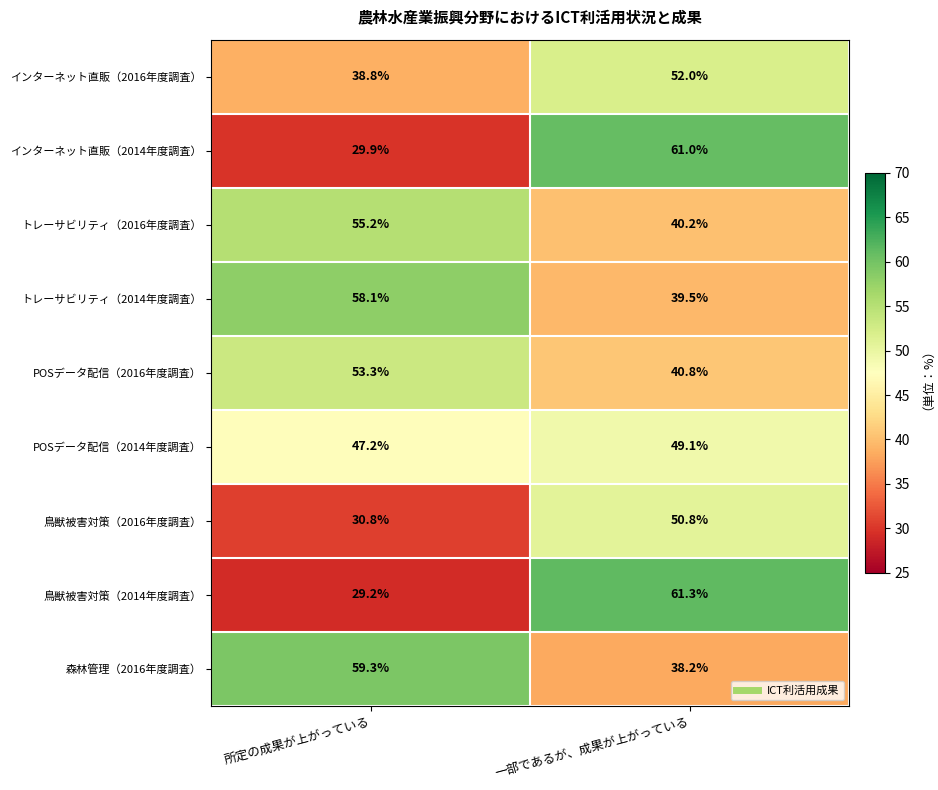

Reading left to right, transcribe all the data shown in this chart.

インターネット直販（2016年度調査）: 38.8	52.0
インターネット直販（2014年度調査）: 29.9	61.0
トレーサビリティ（2016年度調査）: 55.2	40.2
トレーサビリティ（2014年度調査）: 58.1	39.5
POSデータ配信（2016年度調査）: 53.3	40.8
POSデータ配信（2014年度調査）: 47.2	49.1
鳥獣被害対策（2016年度調査）: 30.8	50.8
鳥獣被害対策（2014年度調査）: 29.2	61.3
森林管理（2016年度調査）: 59.3	38.2